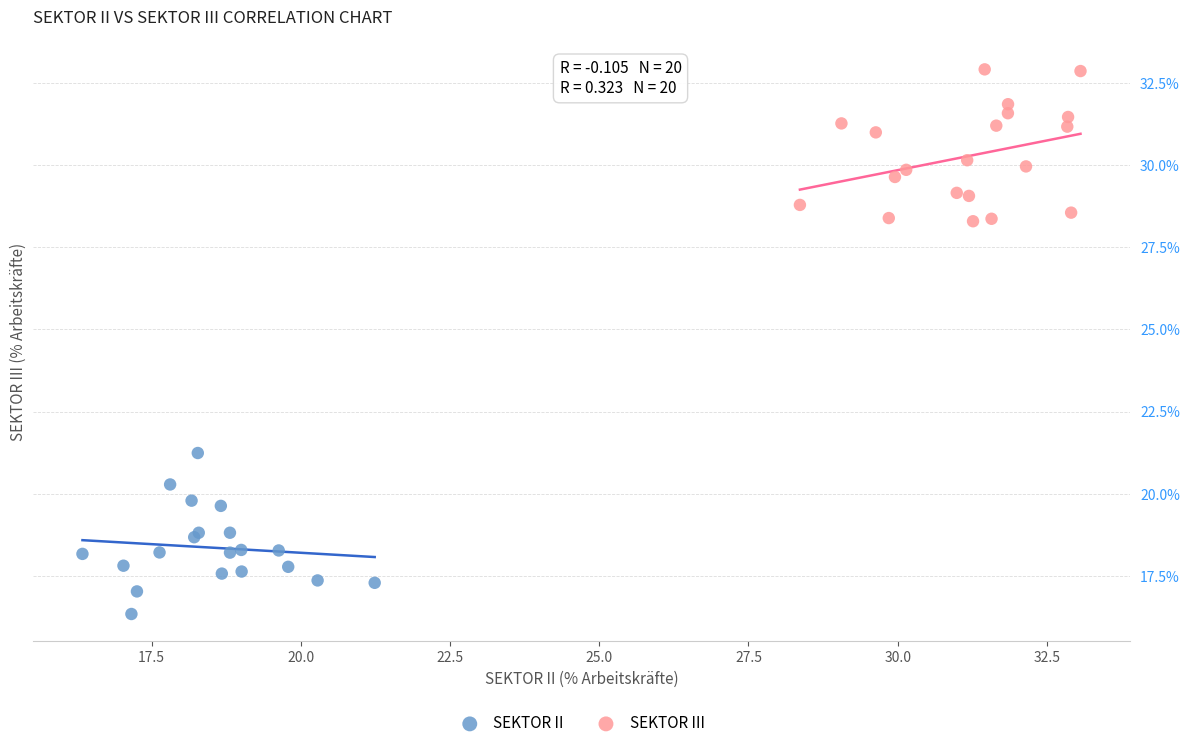

Which series contains the lowest Y value?

SEKTOR II